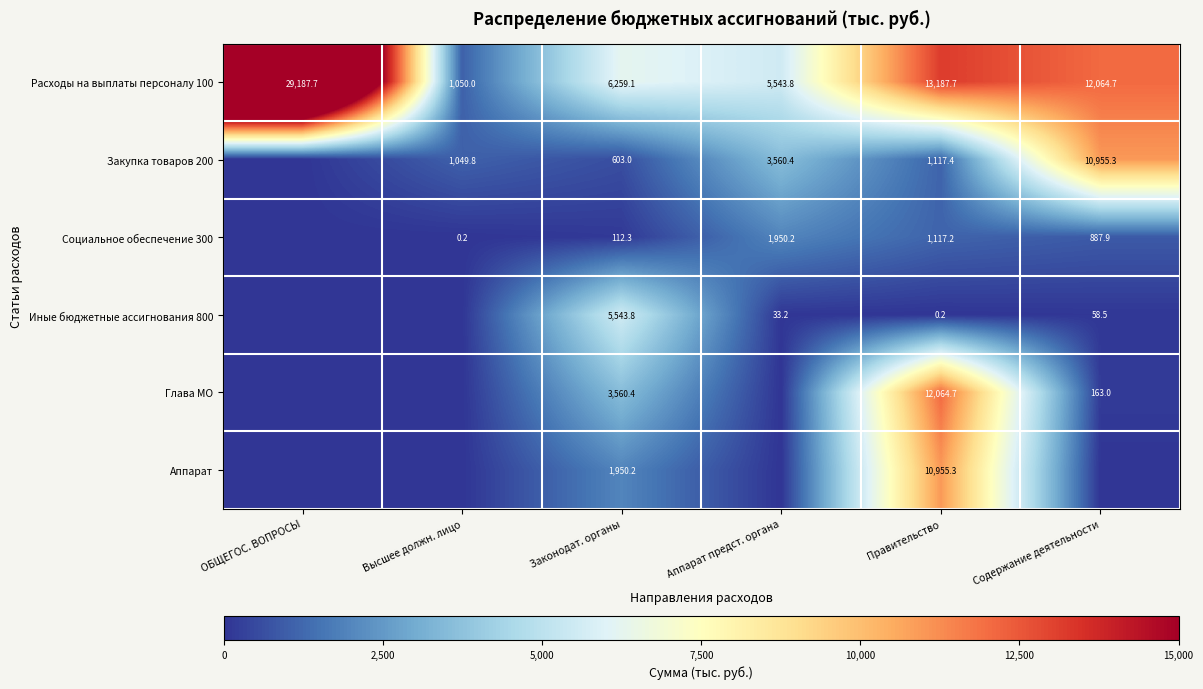

What is the difference between the maximum and minimum values in the Расходы на выплаты персоналу 100 series?

28137.7